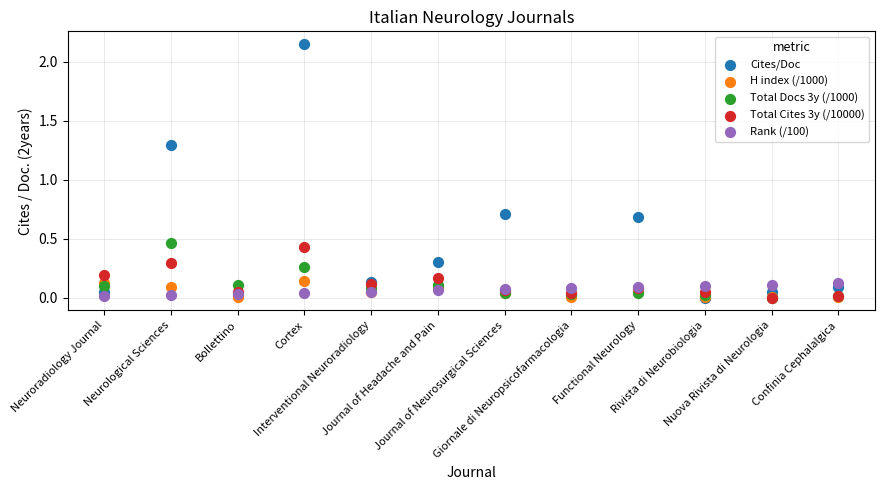

Which series has the largest Y range (max minus min)?

Cites/Doc